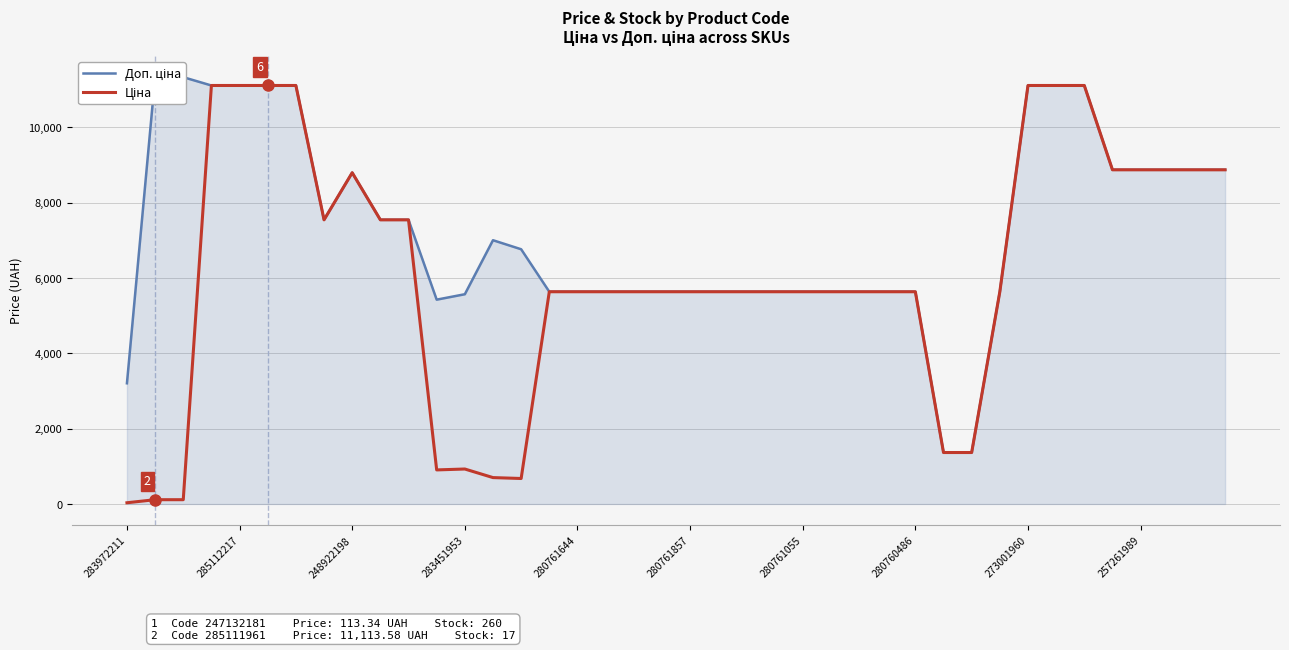

True or false: Ціна and Доп. ціна intersect in this chart.

False